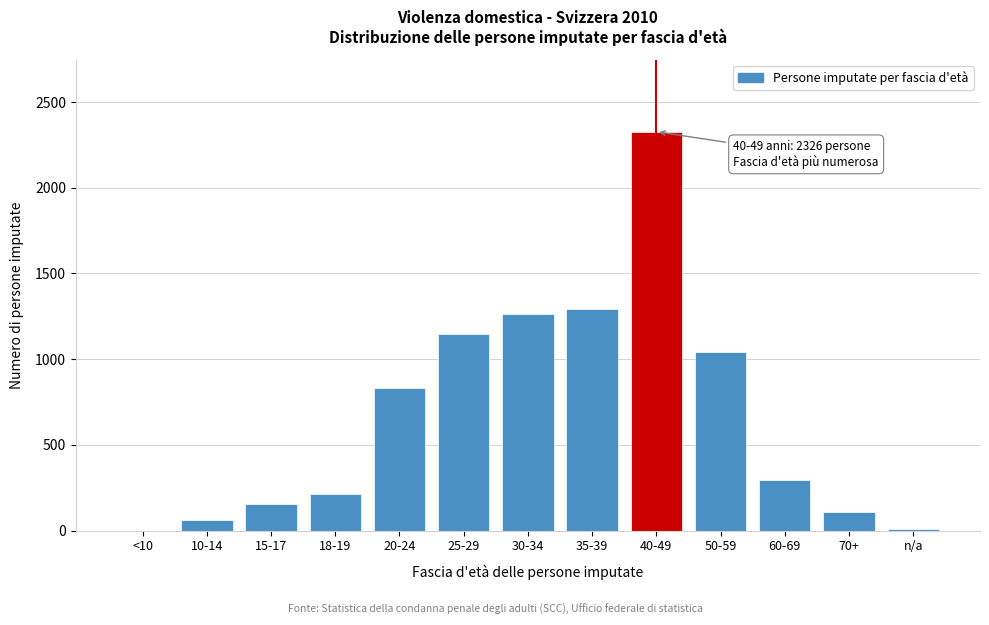

Is it true that the value at 20-24 is 570?

False